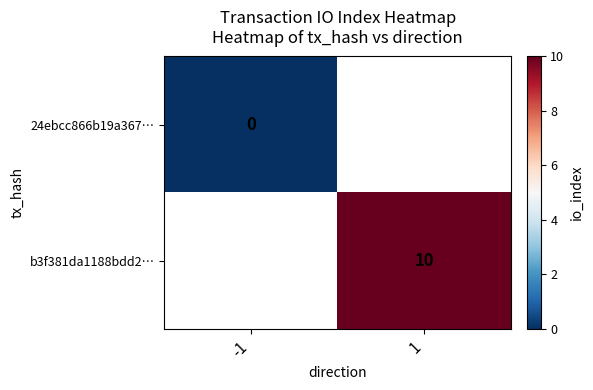

Is it true that b3f381da1188bdd2… equals 2 at 1?

False